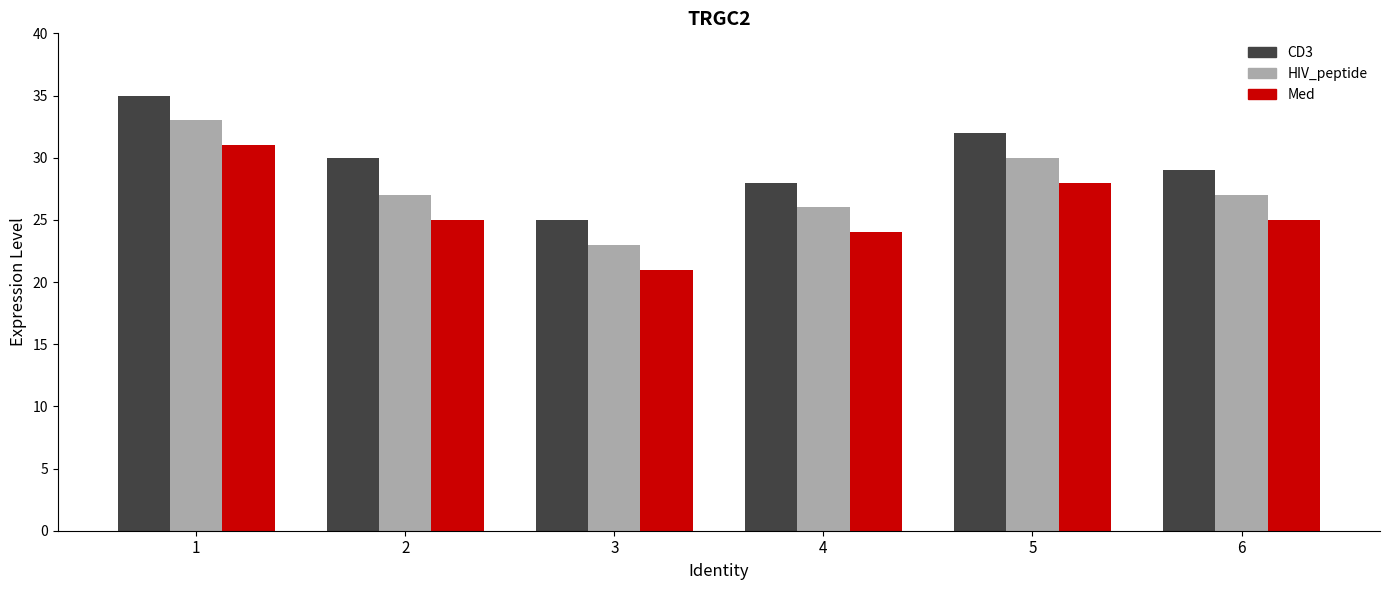

Does the chart contain stacked bars?

No